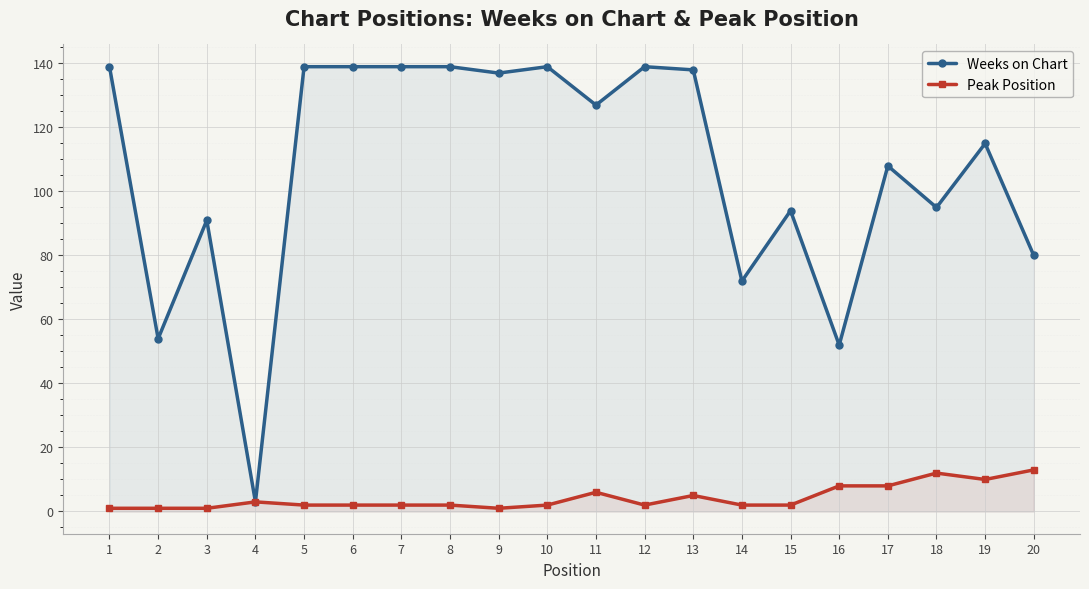

True or false: Peak Position and Weeks on Chart intersect in this chart.

False